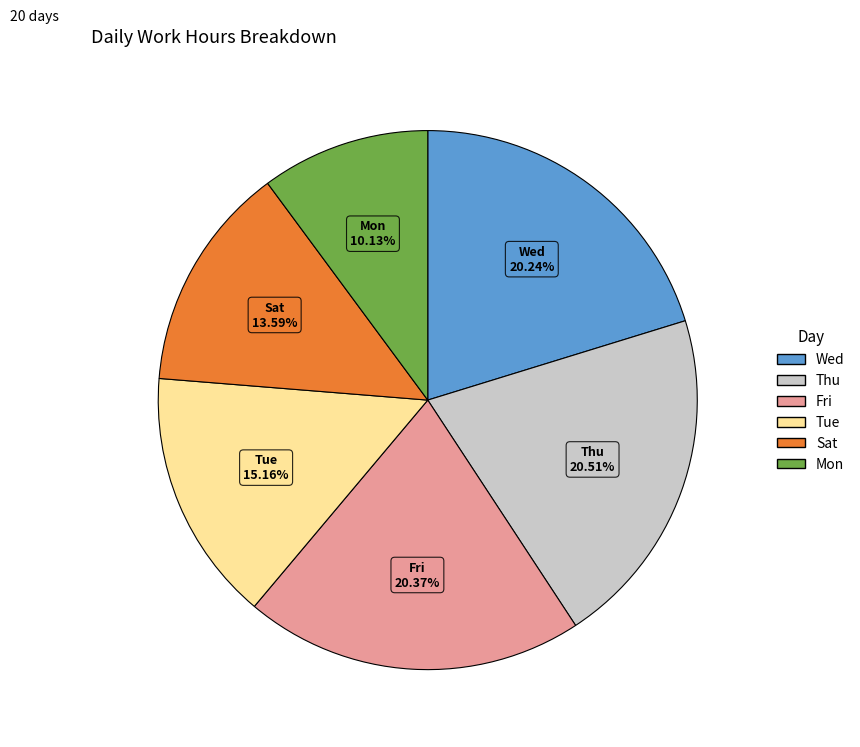

Is there any slice that represents more than half of the pie?

No